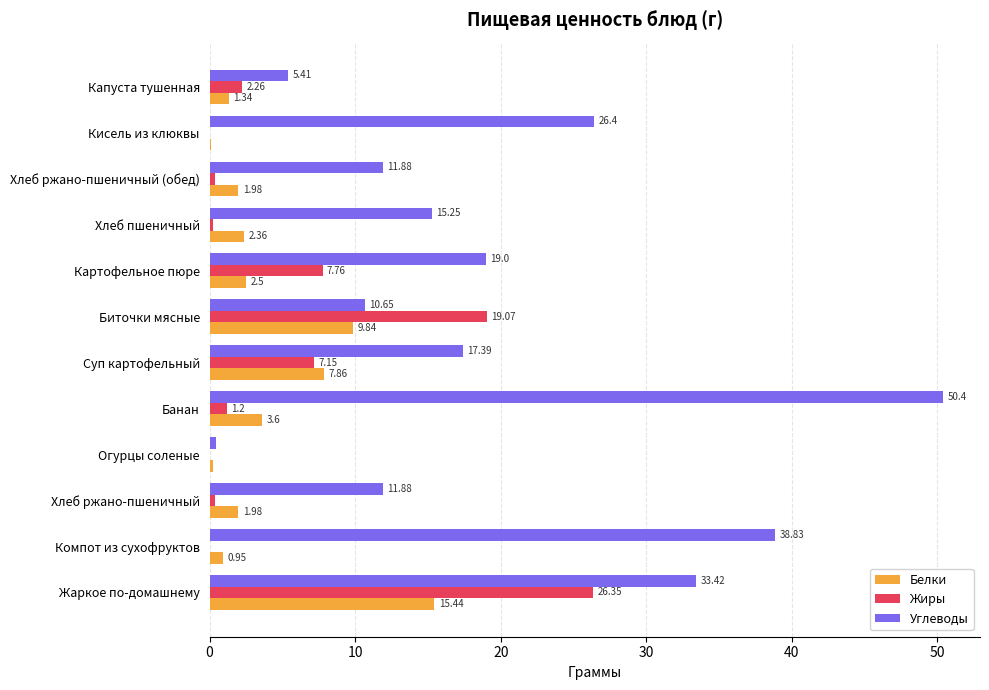

Which series has the largest total across all categories?

Углеводы